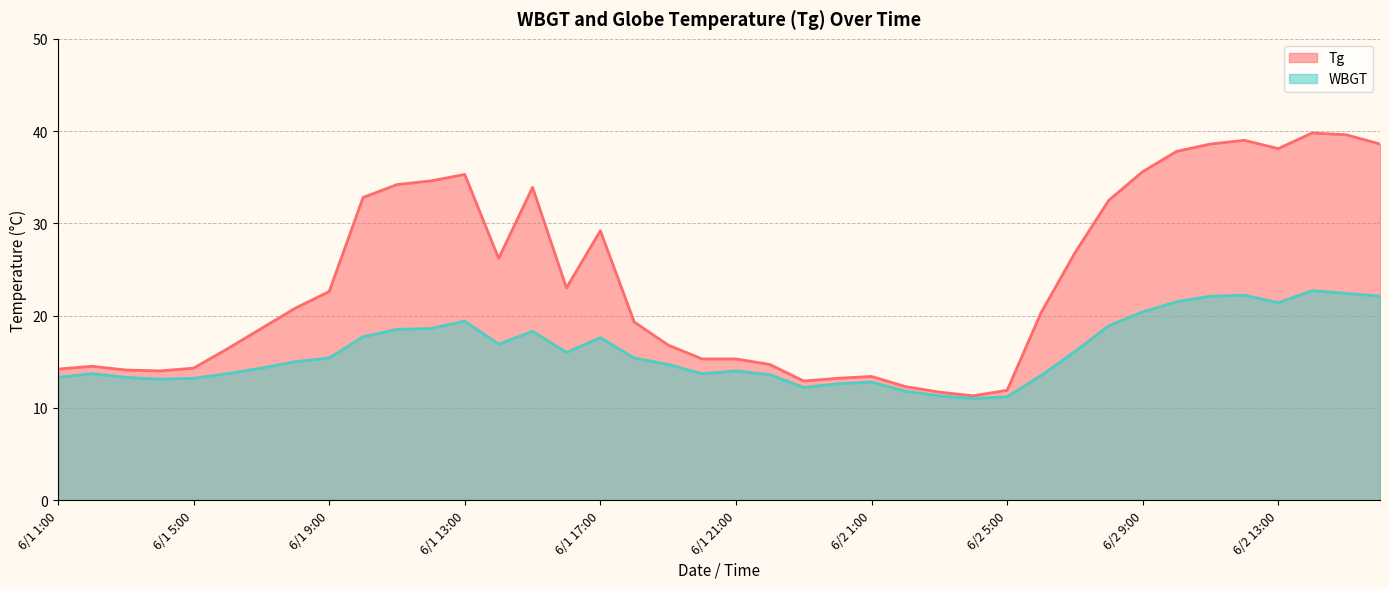

What is the label of the 23rd point from the left?

6/1 23:00